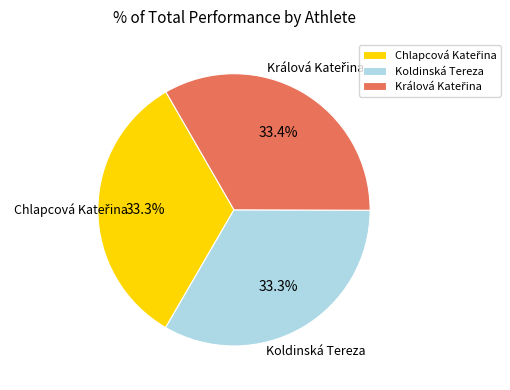

Does any single category account for the majority?

No